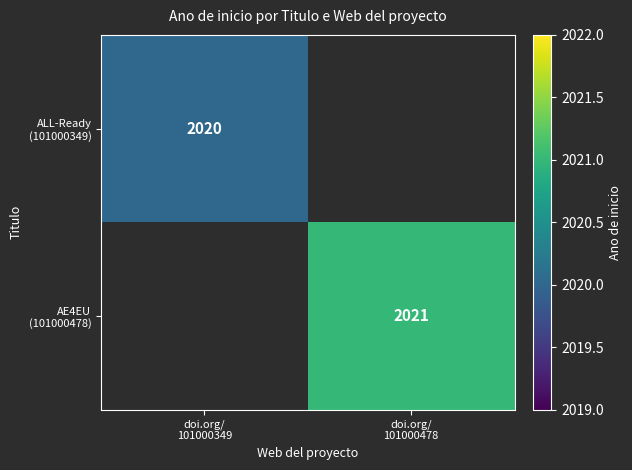

Which category has the highest value in the ALL-Ready (101000349) series?

doi.org/ 101000349